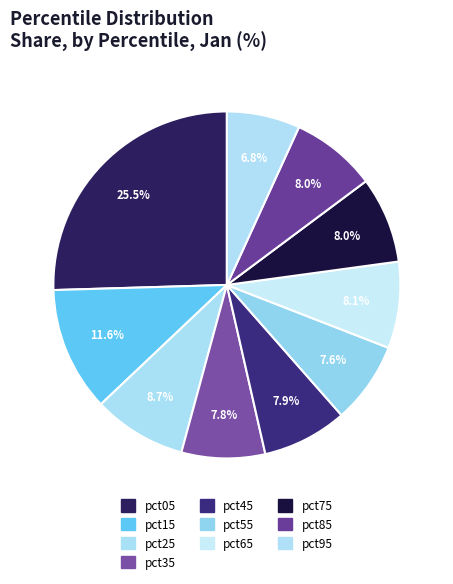

Rank the categories by value from highest to lowest.

pct05, pct15, pct25, pct65, pct75, pct85, pct45, pct35, pct55, pct95